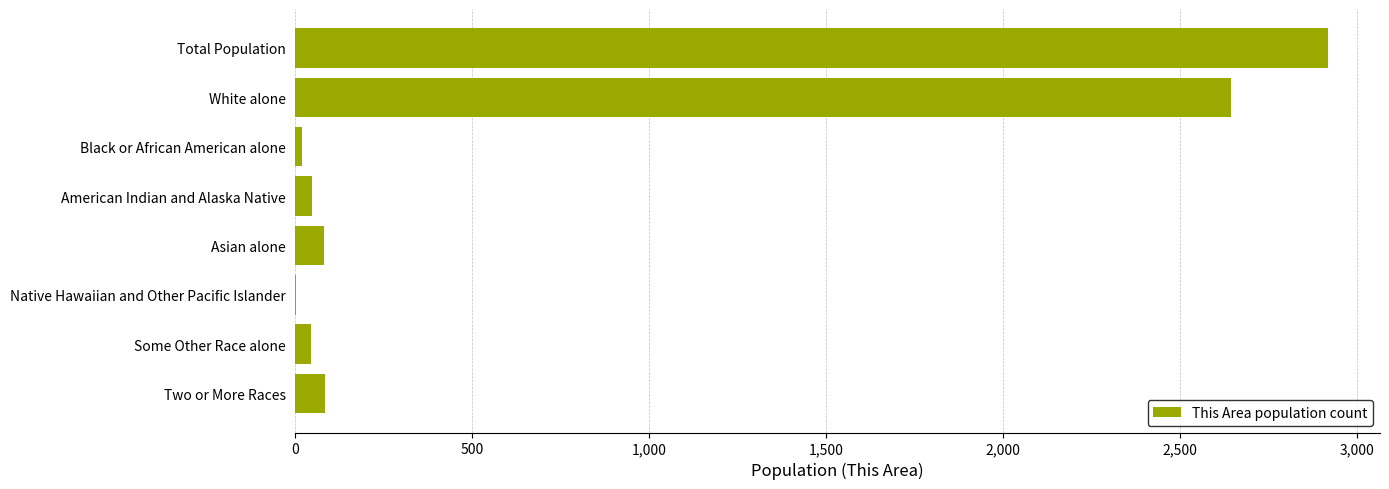

How many distinct data groups are displayed?

1